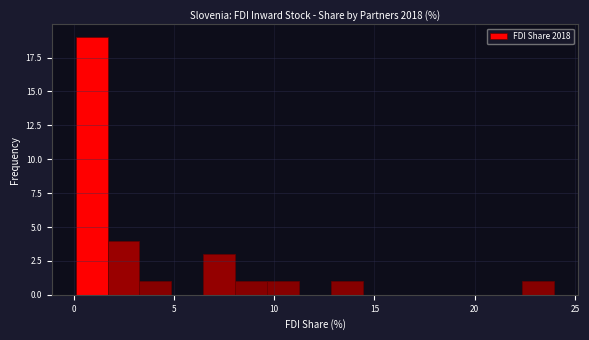

Read against the x-axis, roughly where is the centre of the tallest bar?

1.0